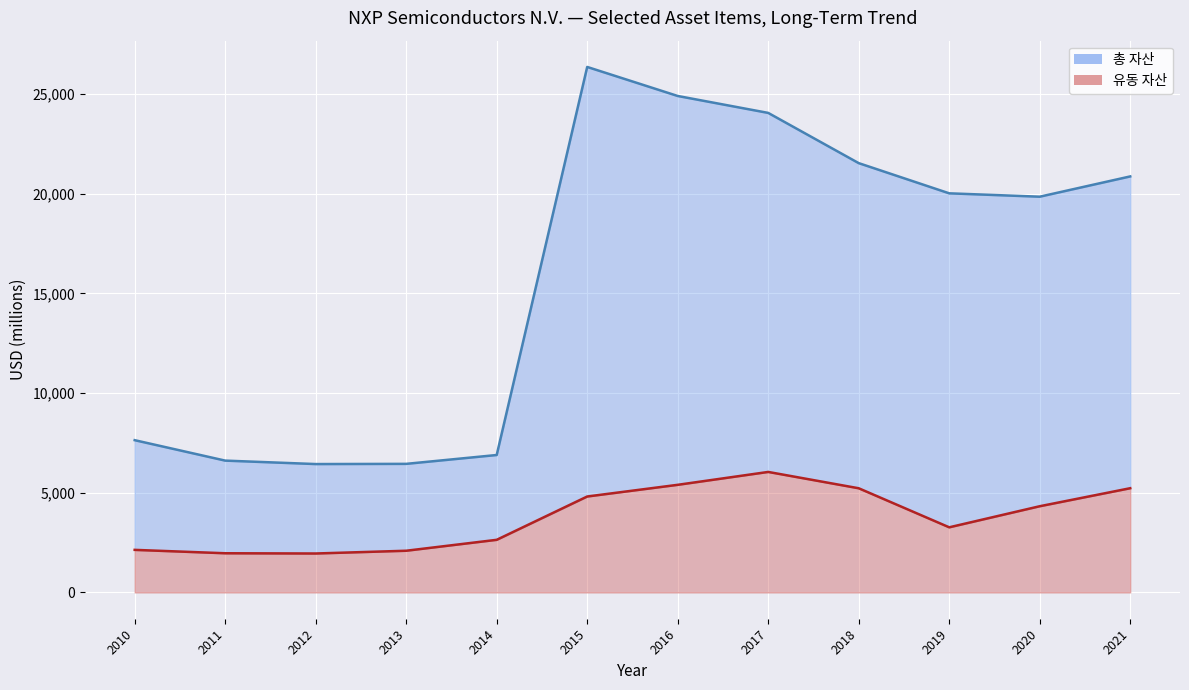

How many values in the 유동 자산 (line) series are below 4324?

6